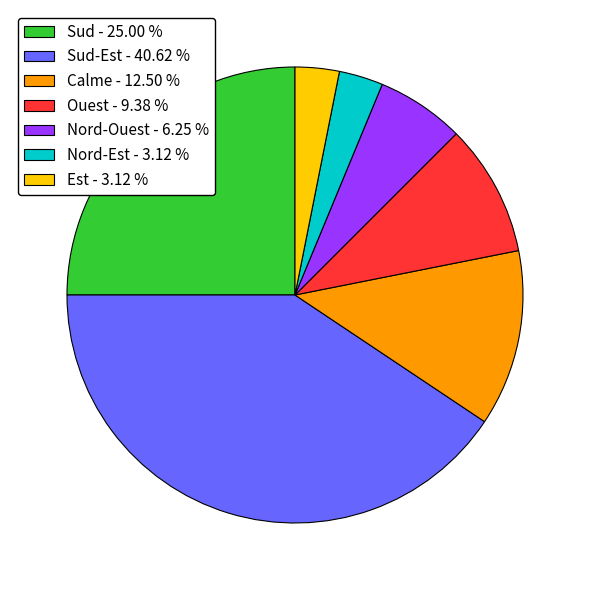

Count the number of slices in the pie.

7